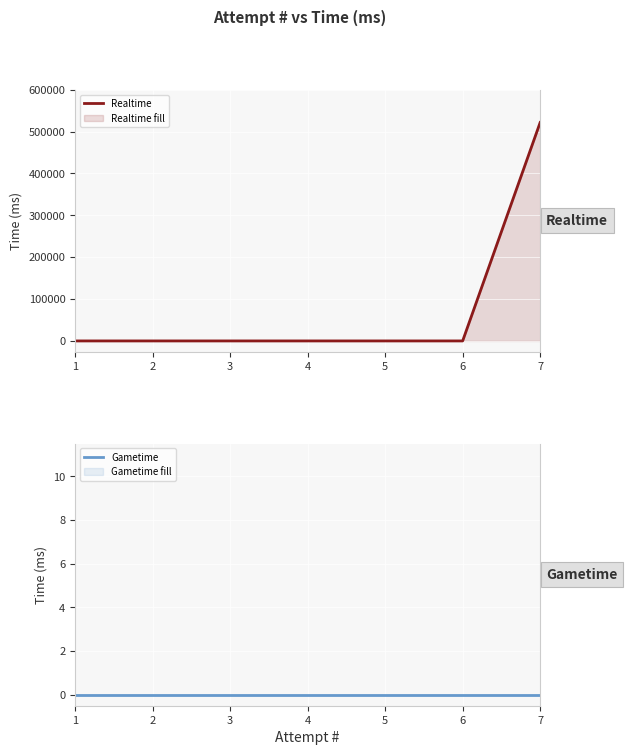

Rank the series at 6 from highest to lowest value.

Realtime, Gametime